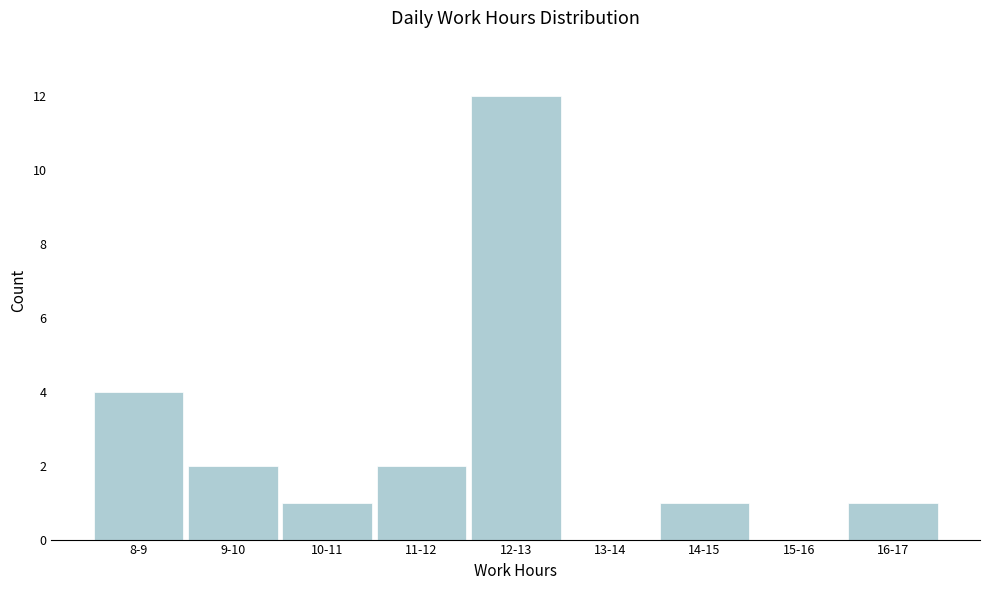

Reading right to left, what are all the values shown in this chart?

16-17=1	15-16=0	14-15=1	13-14=0	12-13=12	11-12=2	10-11=1	9-10=2	8-9=4